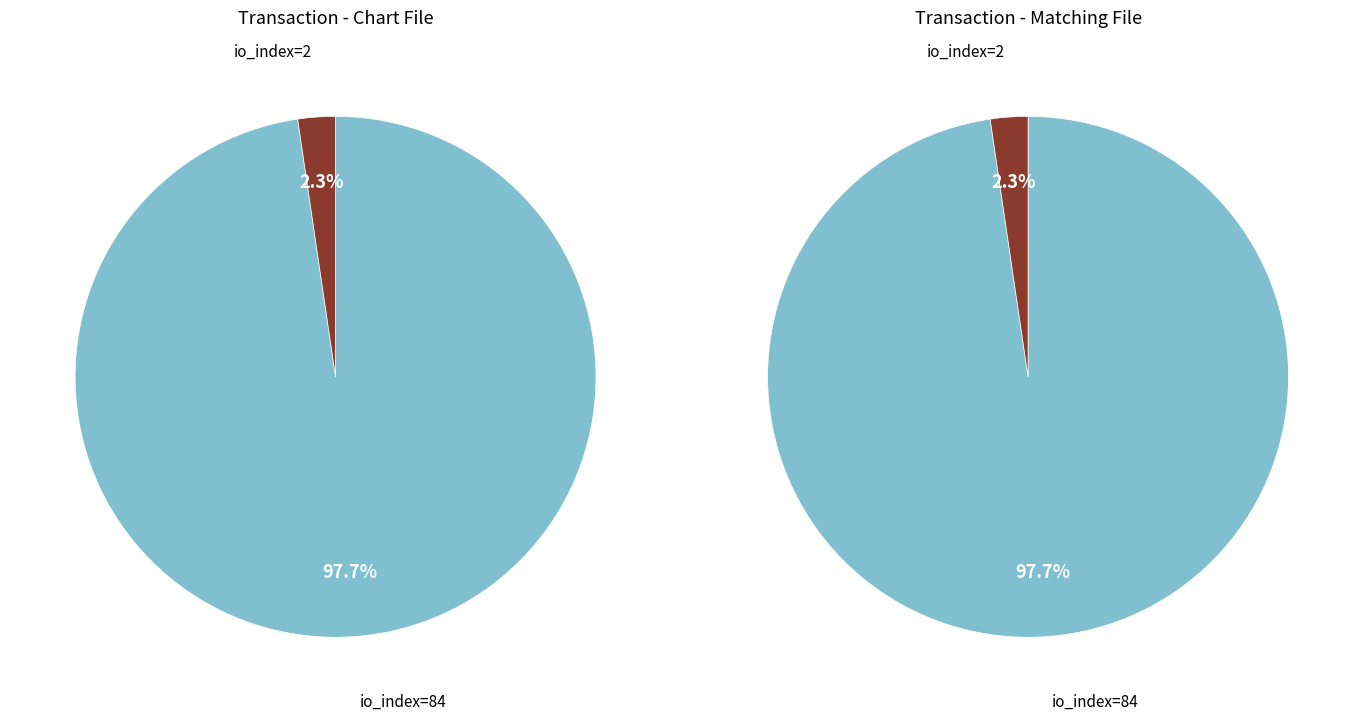

To the nearest percent, what portion does io_index=84 represent?

98%